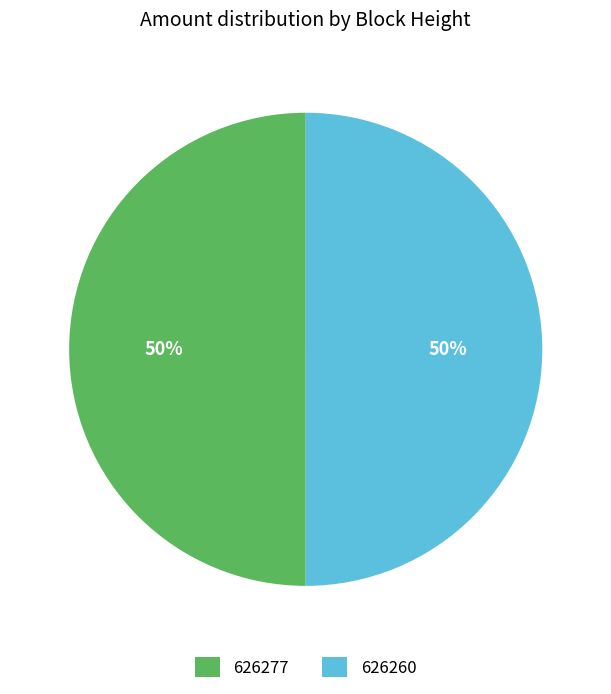

Approximately how many times larger is the value at 626277 compared to 626260?

1.0